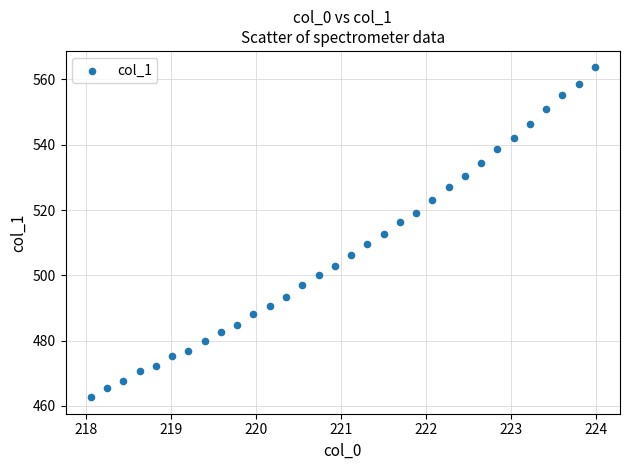

What is the range of X values (max minus min)?

5.9